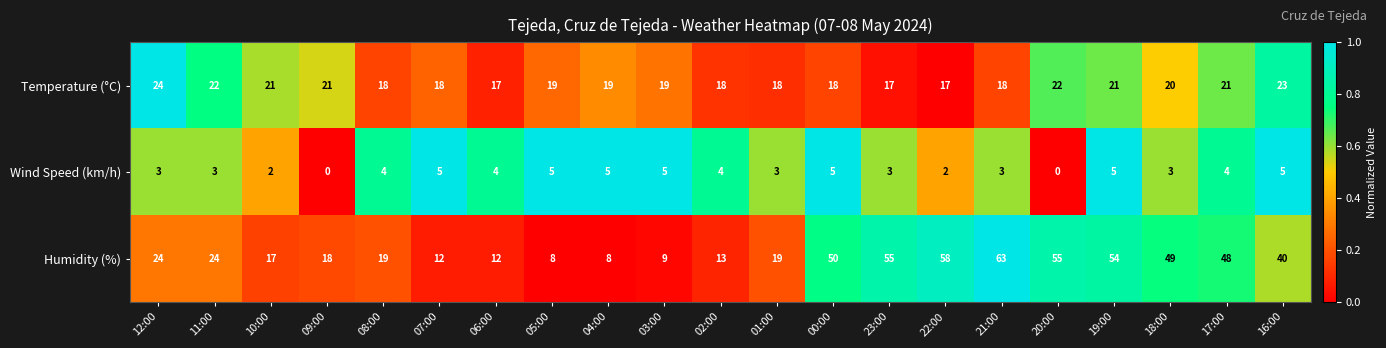

What is the difference between the highest and lowest values at 00:00?

45